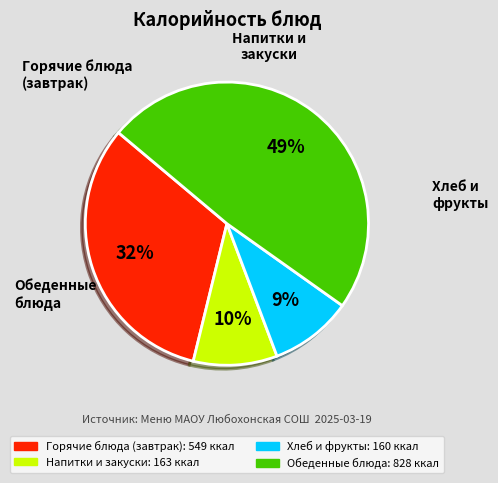

Is there a majority slice in this chart?

No